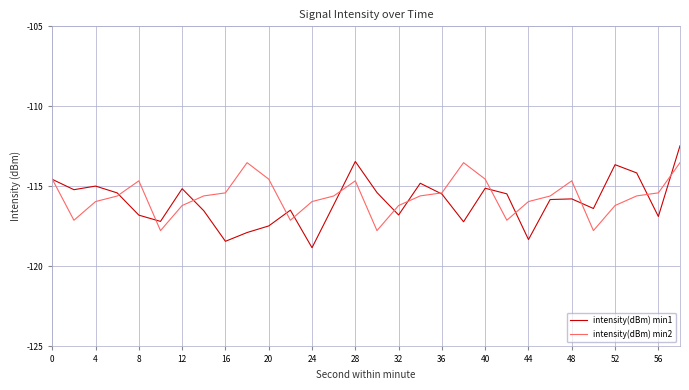

True or false: intensity(dBm) min1 and intensity(dBm) min2 cross at least once.

True